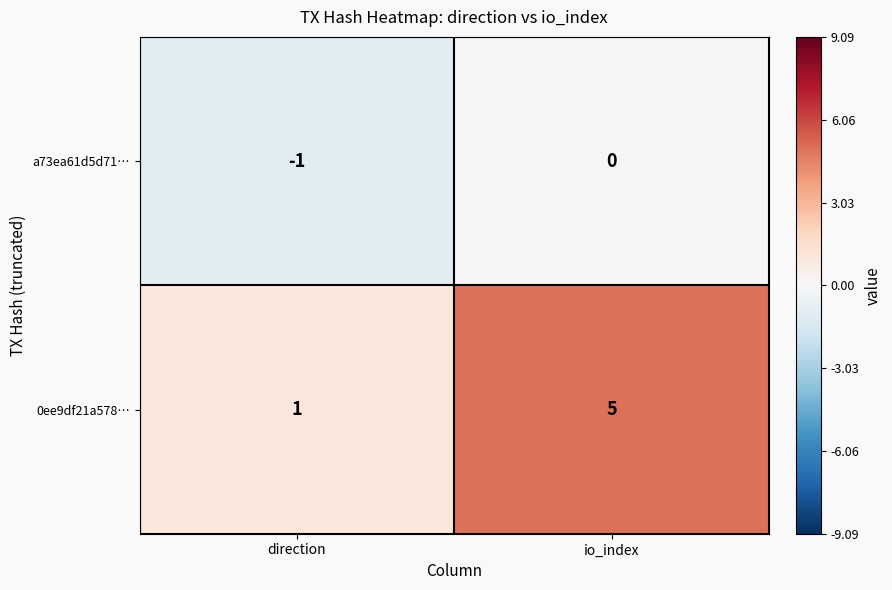

How many series are shown in this chart?

2